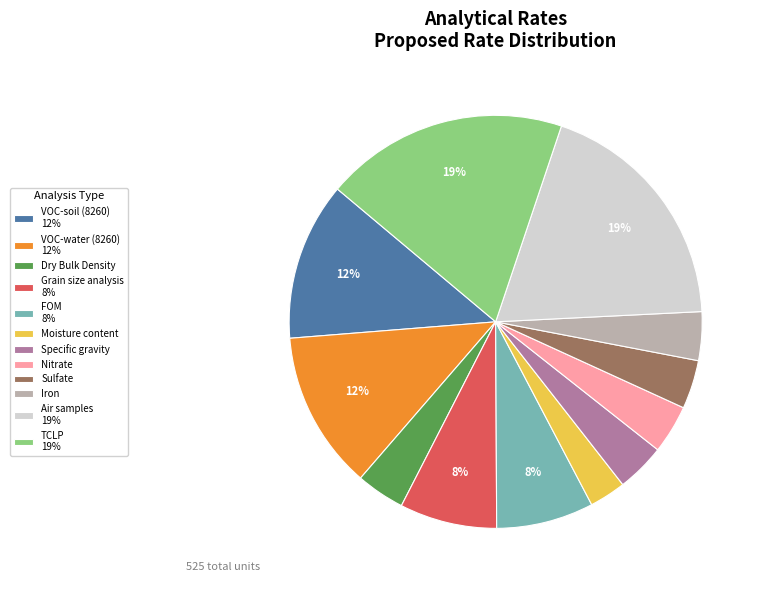

True or false: Grain size analysis accounts for 8% of the total.

True